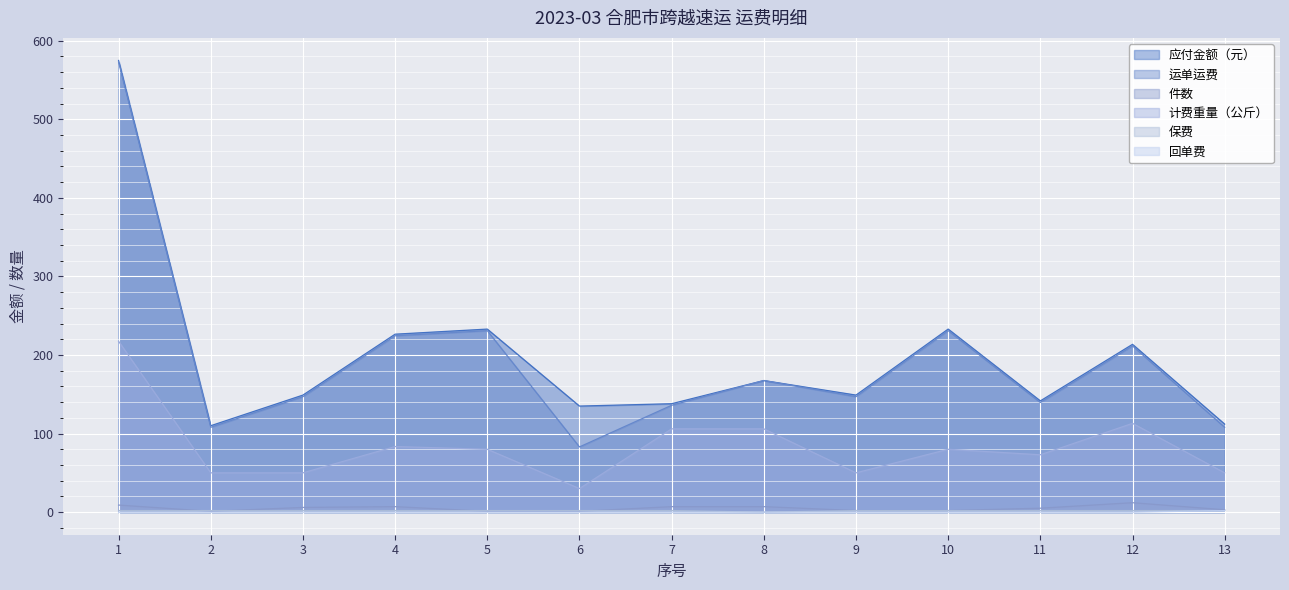

How many lines are shown in the chart?

6